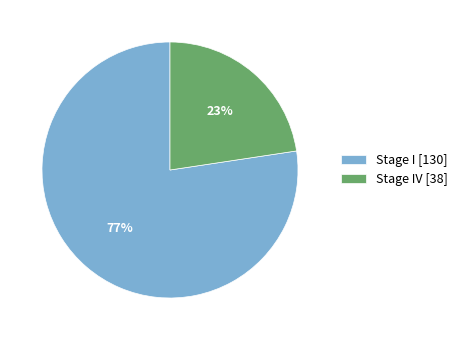

Is Stage I [130] the majority of the pie?

Yes